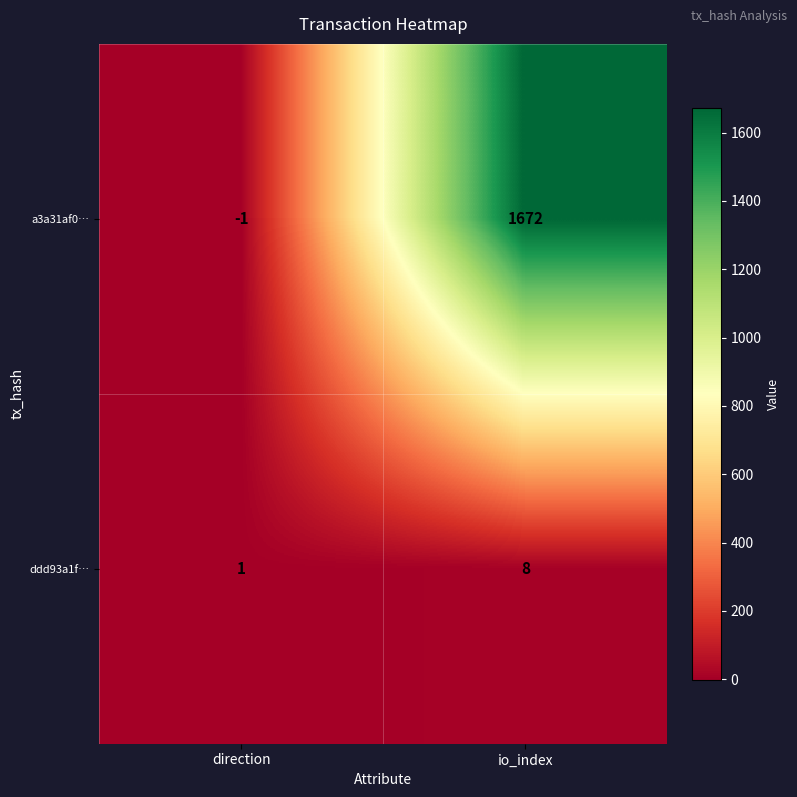

How many data points in a3a31af0… are less than 1672?

1